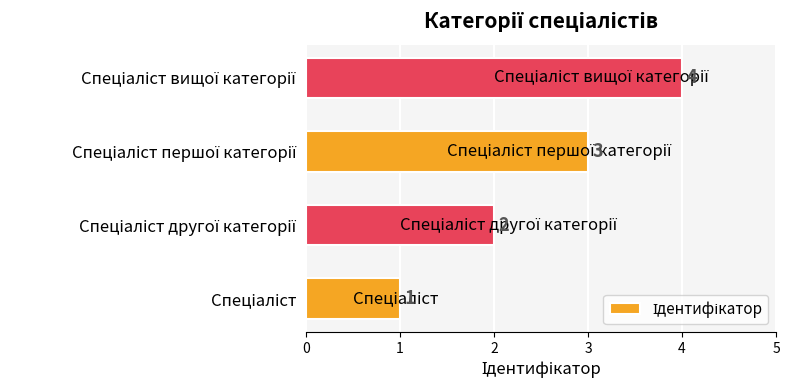

What is the difference between the maximum and minimum values?

3